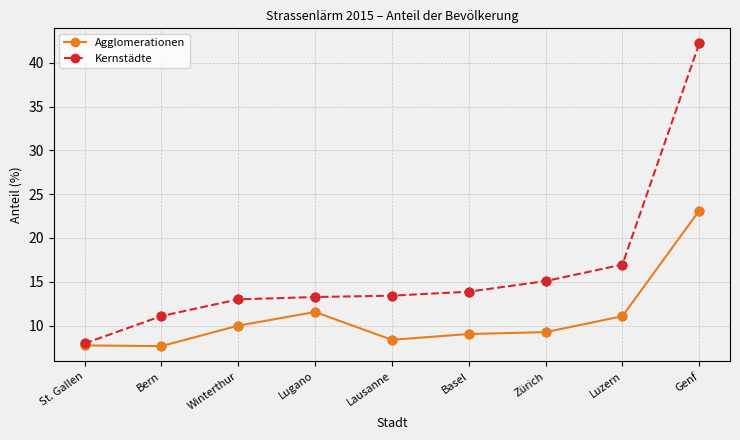

What is the total value across all series at Luzern?

28.0